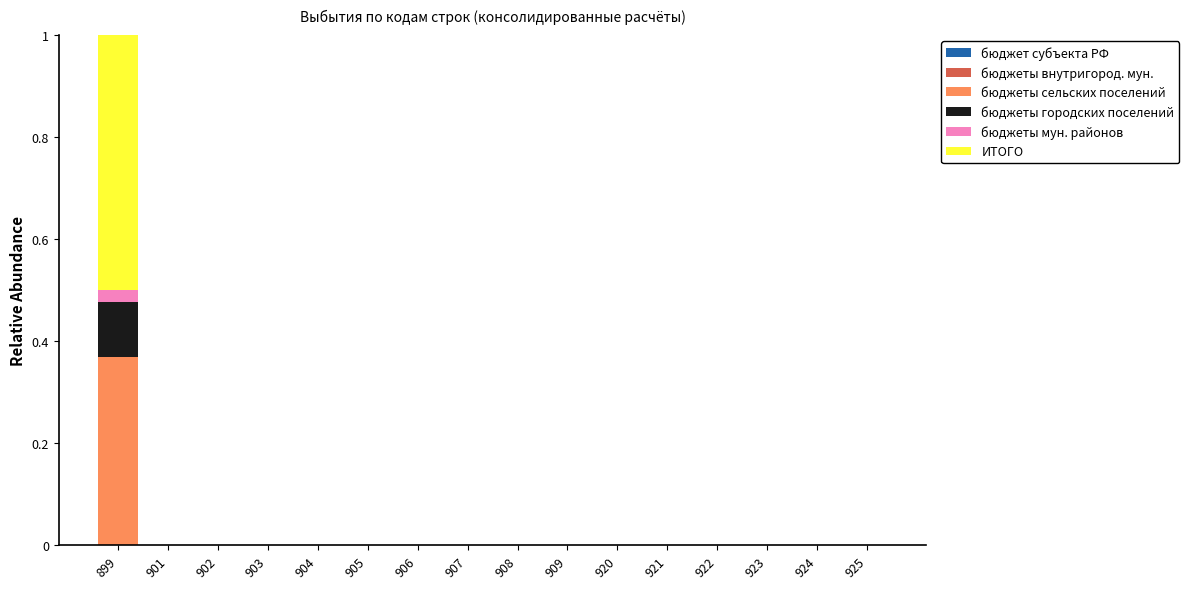

Are the bars horizontal?

No